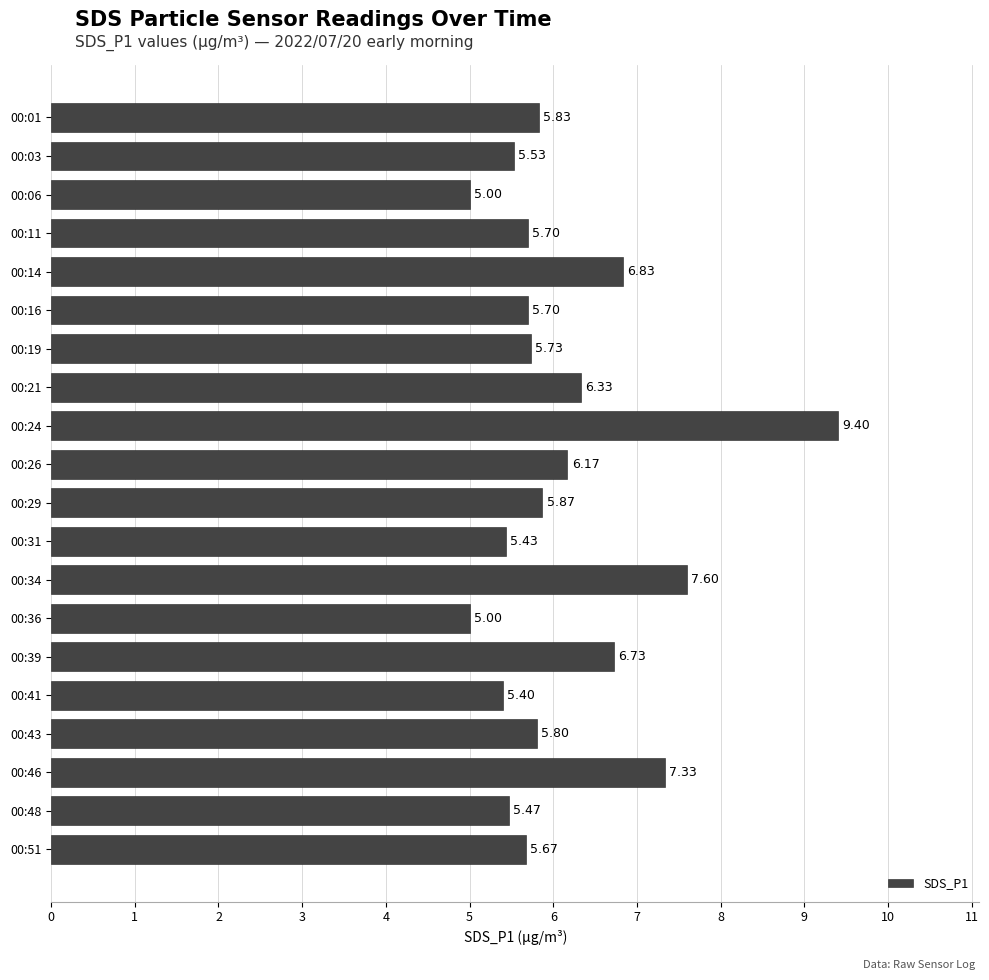

What is the minimum value shown in the chart?

5.0